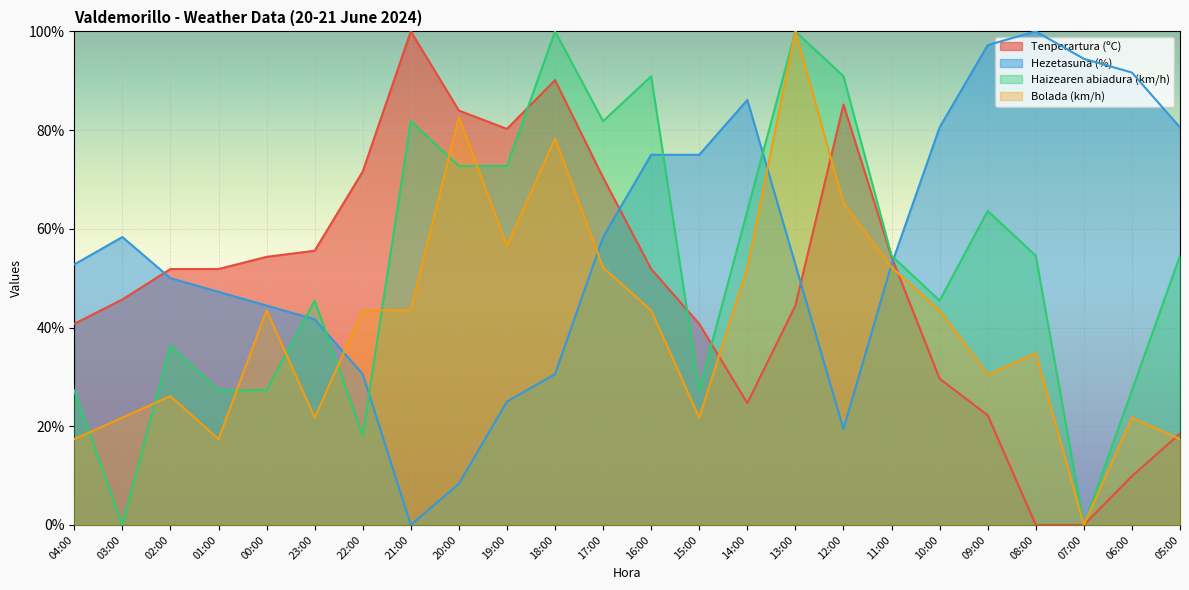

How many lines are shown in the chart?

4